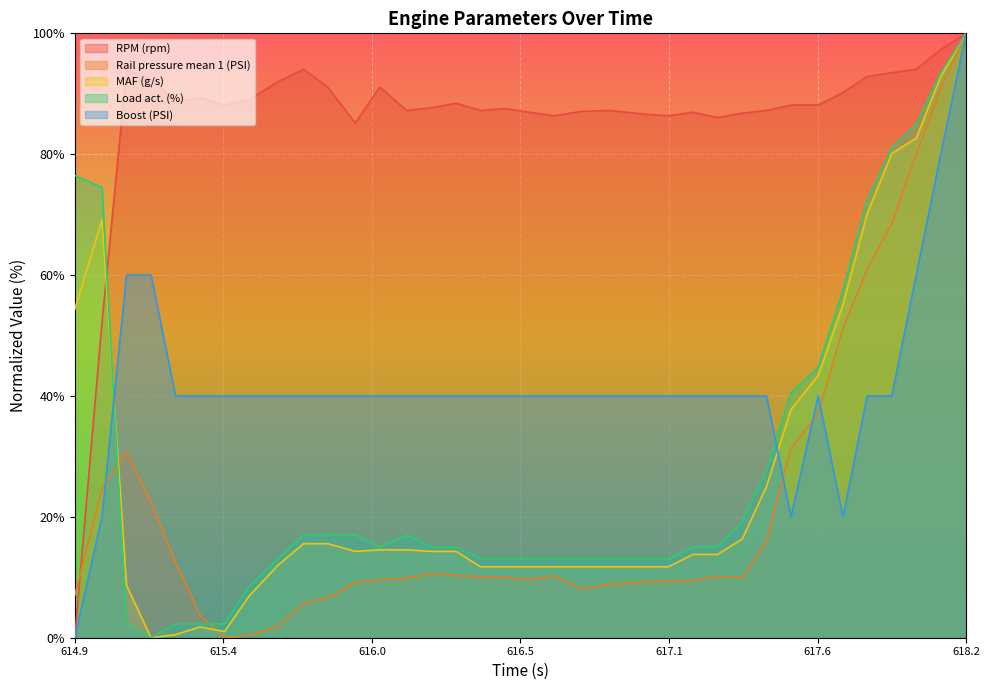

Which category has the highest value in the Boost (PSI) series?

618.2